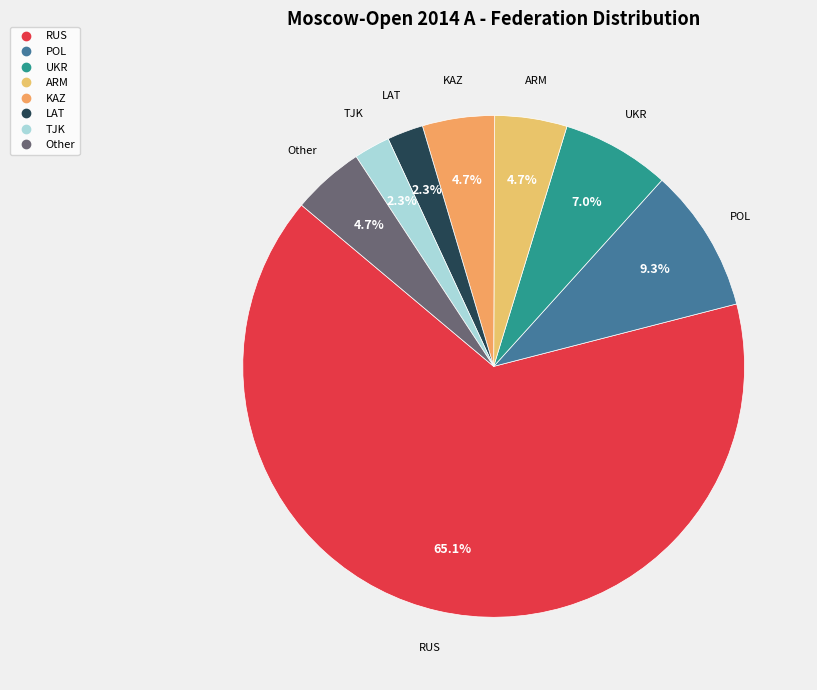

Do RUS and Other together represent more than half of the pie?

Yes